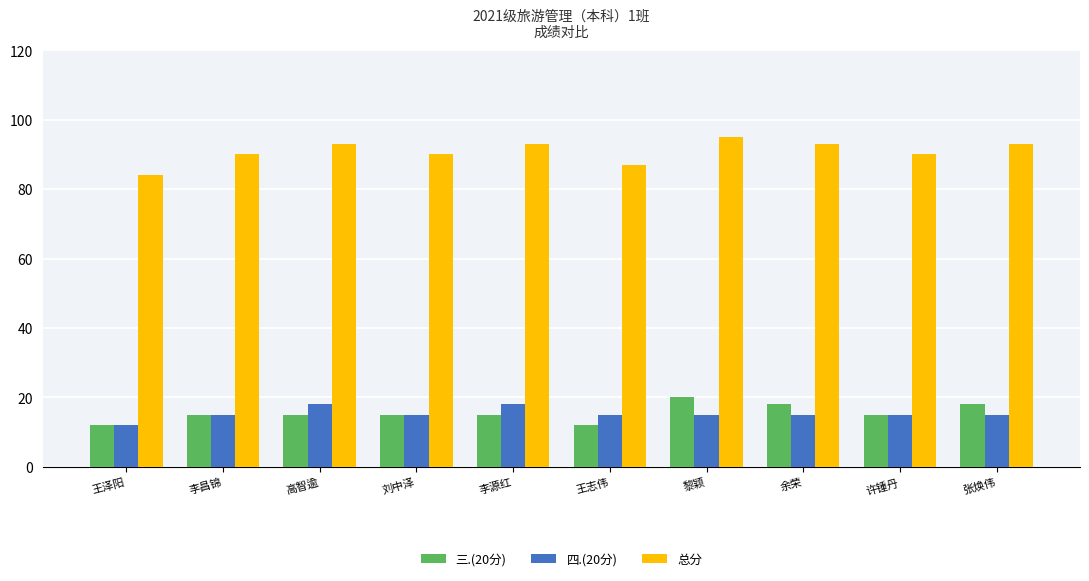

At which label does 总分 reach its minimum?

王泽阳